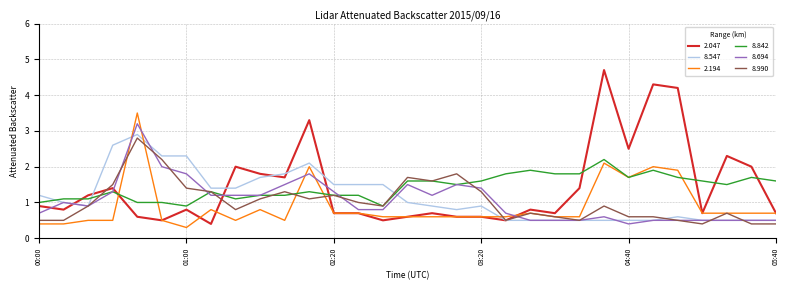

What is the maximum value shown in the chart?

4.7